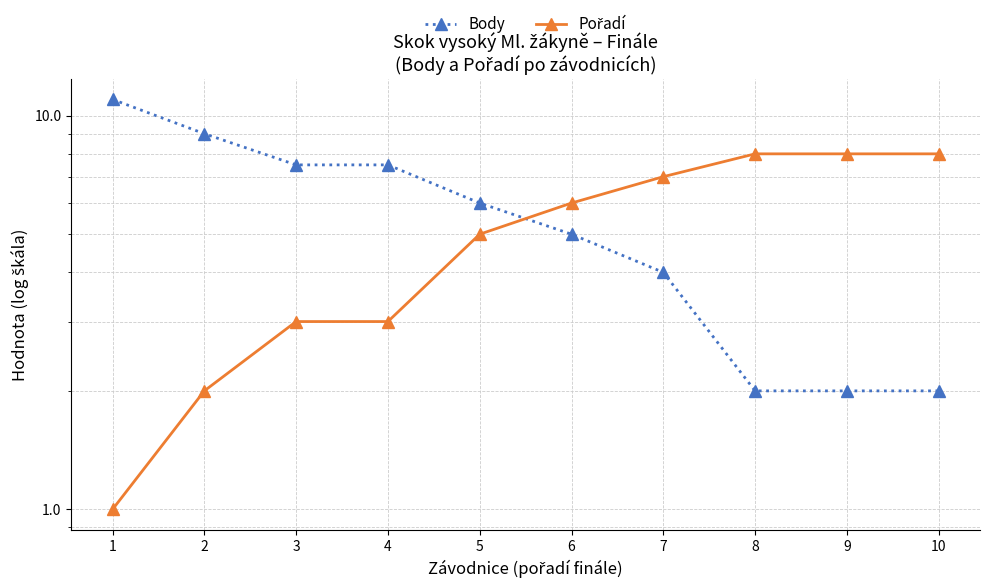

What is the sum of all Body values?

56.0